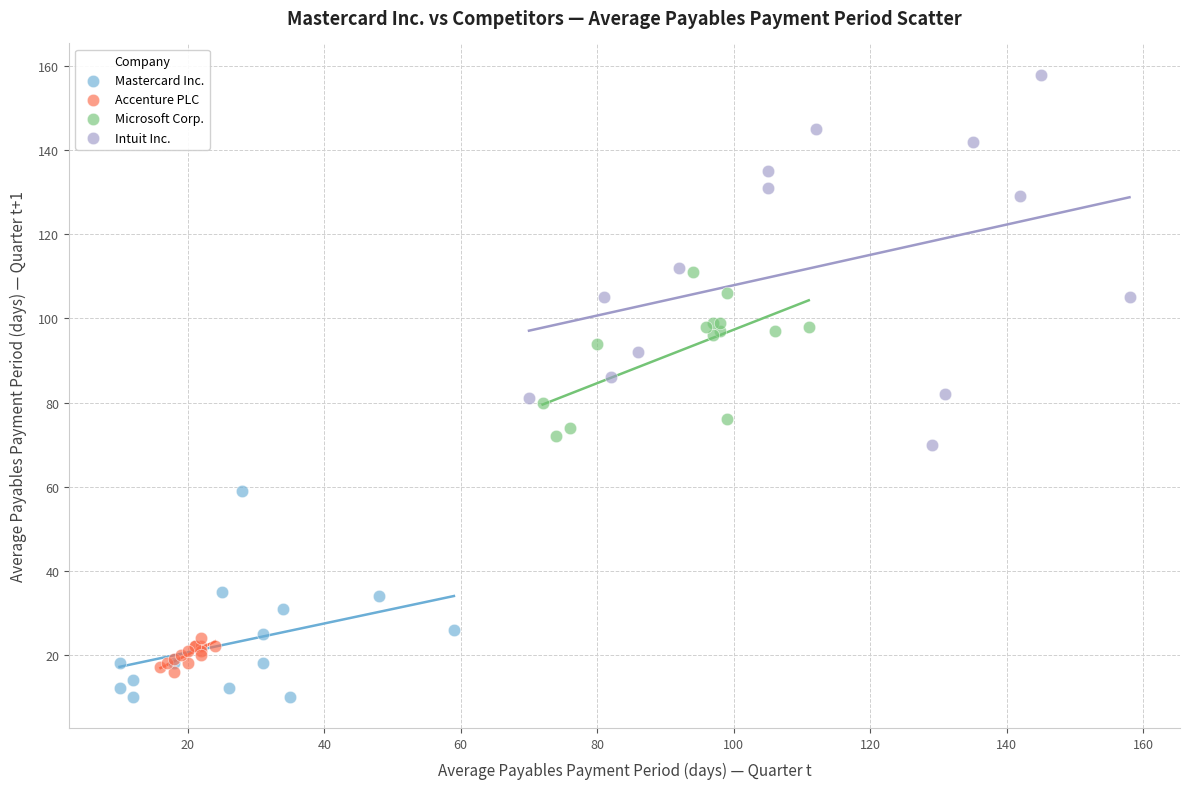

What are all the series names shown in the legend?

Mastercard Inc., Accenture PLC, Microsoft Corp., Intuit Inc.